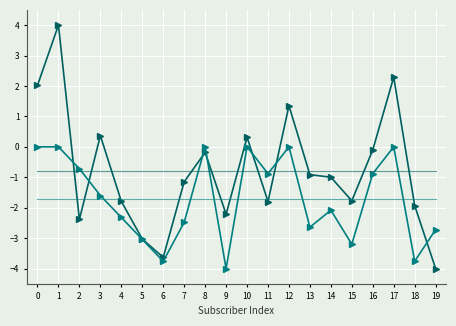

What is the total value across all series at 1?

1.5